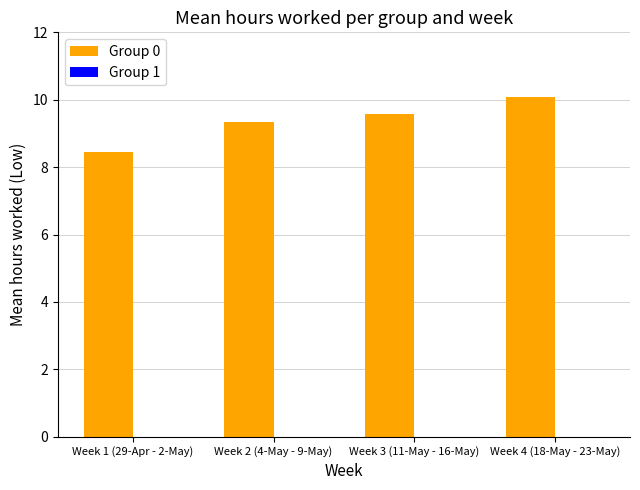

The chart shows a value of 9.6 at Week 3 (11-May - 16-May). True or false?

True